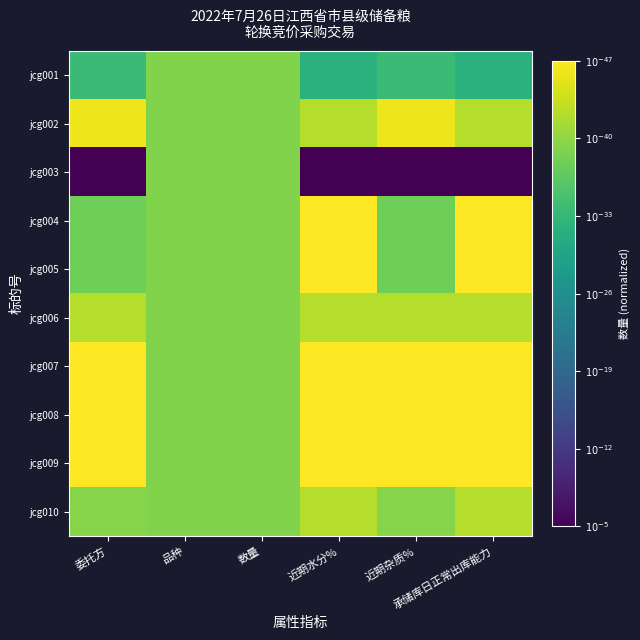

How many categories are shown in the chart?

6